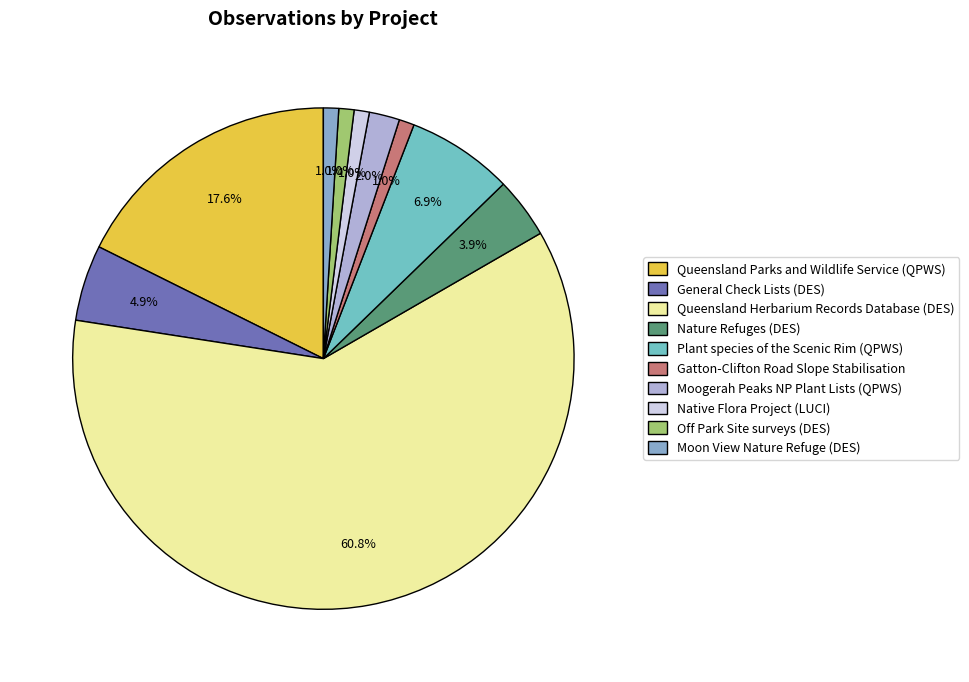

Which category accounts for the majority?

Queensland Herbarium Records Database (DES)